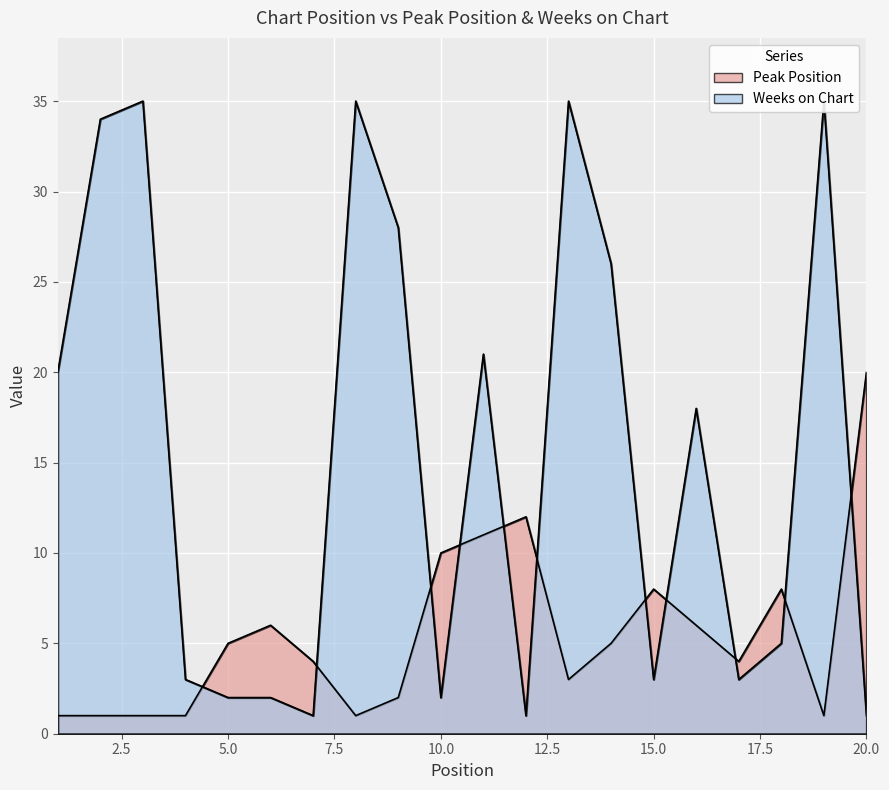

At which label does Weeks on Chart first exceed 18?

1